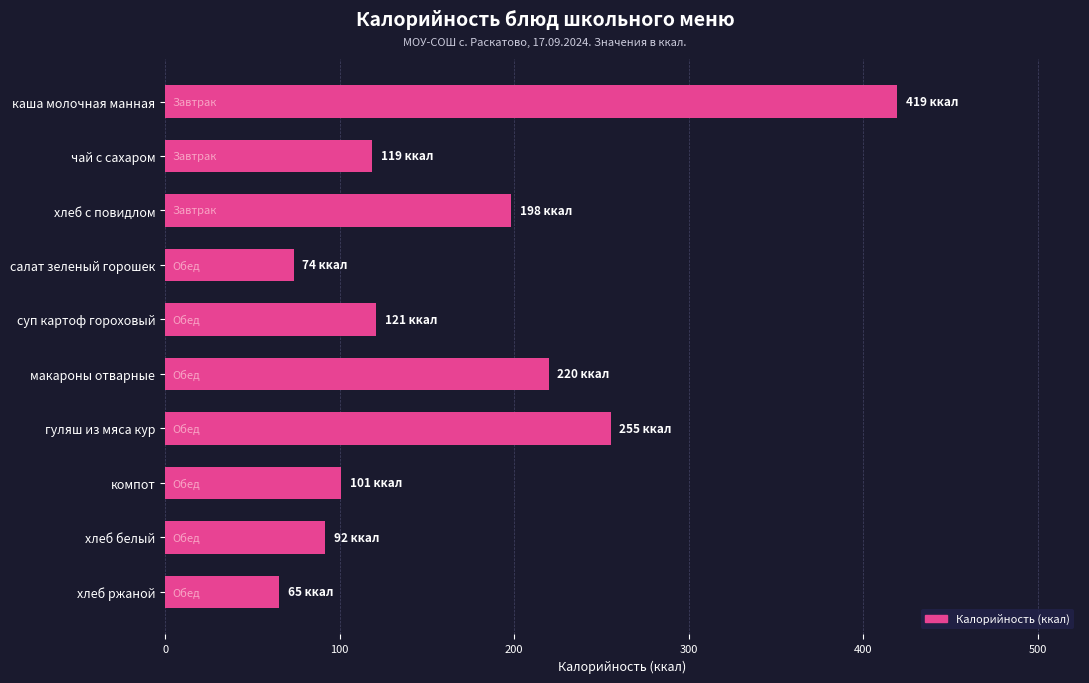

Is it true that the value at каша молочная манная is 115.7?

False